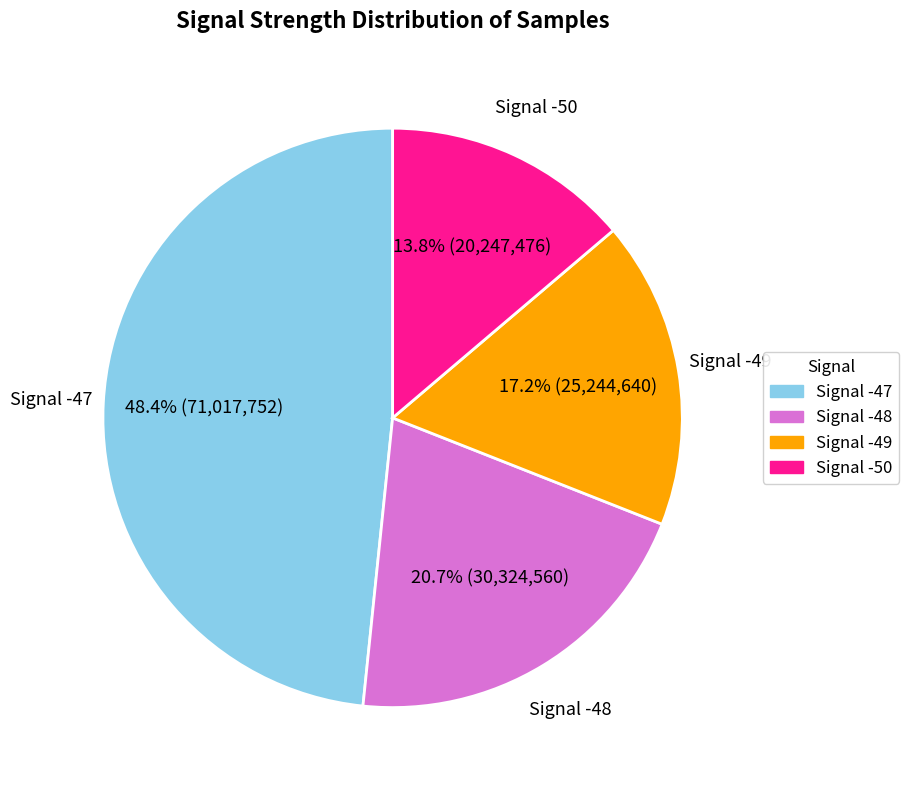

Is there a majority slice in this chart?

No